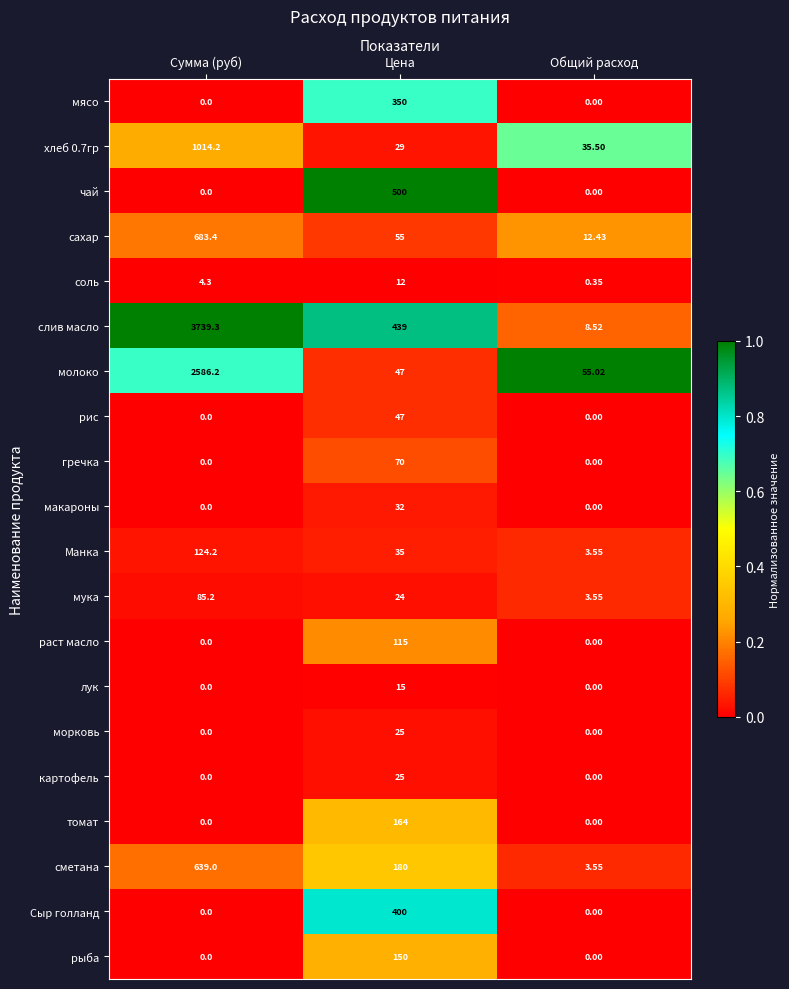

At which category is the sum across all series the highest?

Сумма (руб)